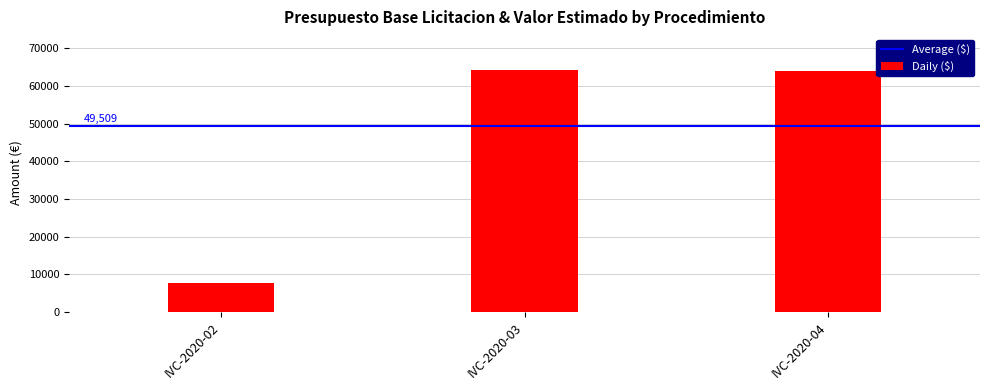

How many data points does each series have?

3